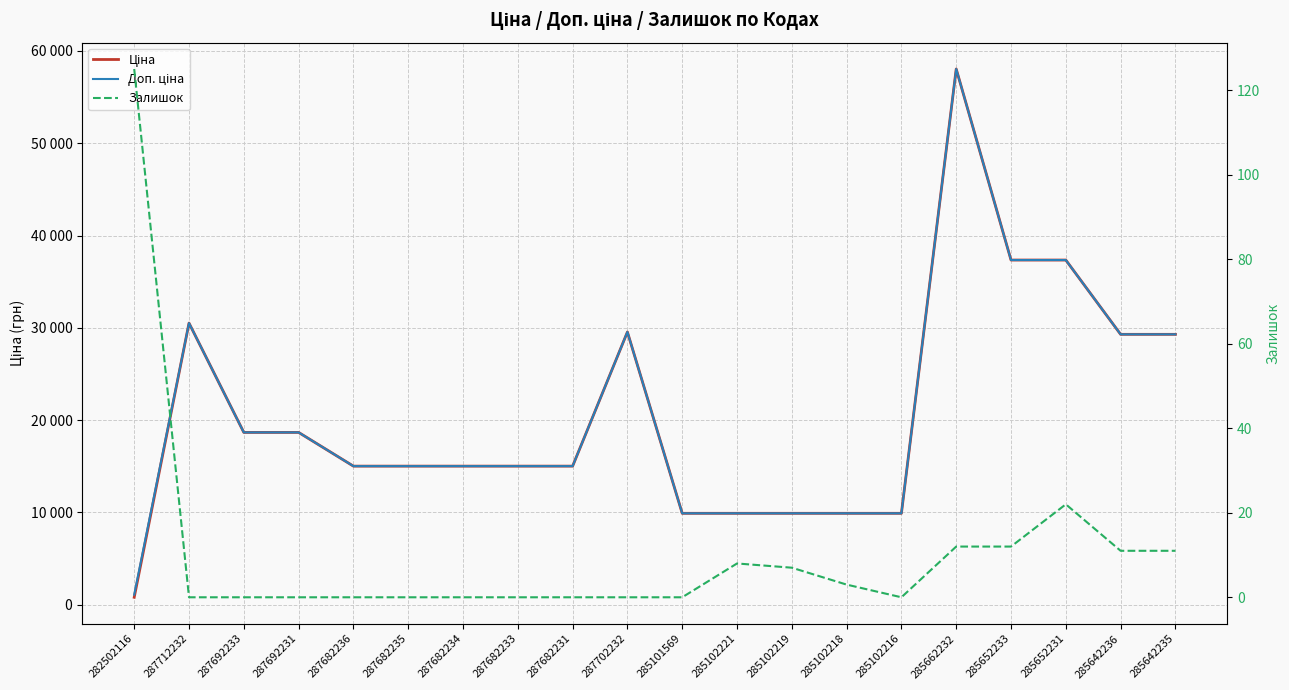

Is it true that Ціна equals 9908.5 at 285102219?

True